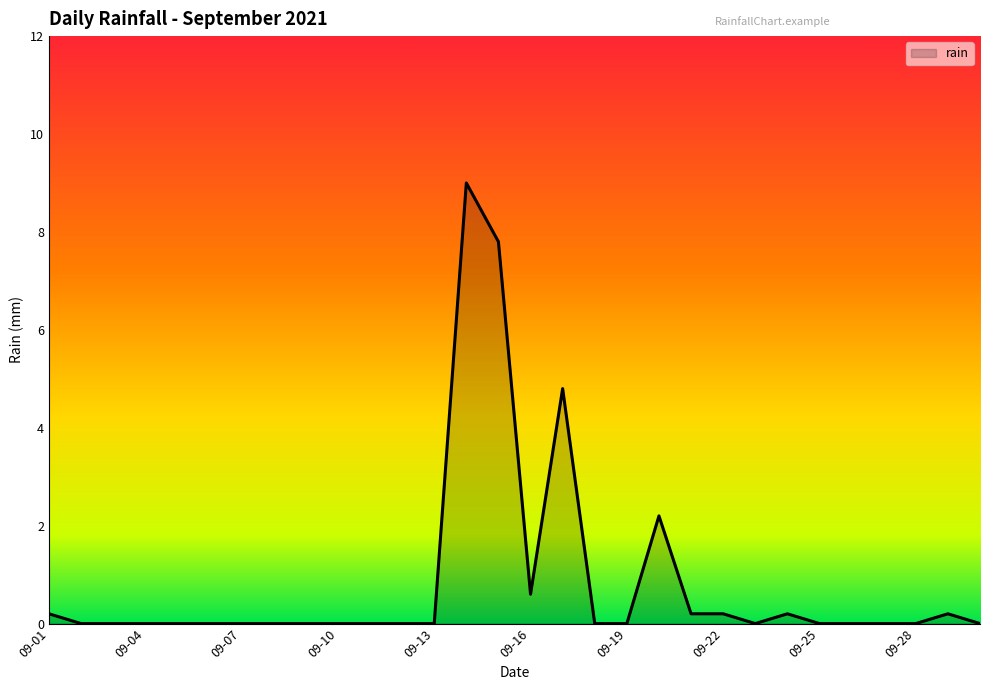

What is the difference between the maximum and minimum values?

9.0